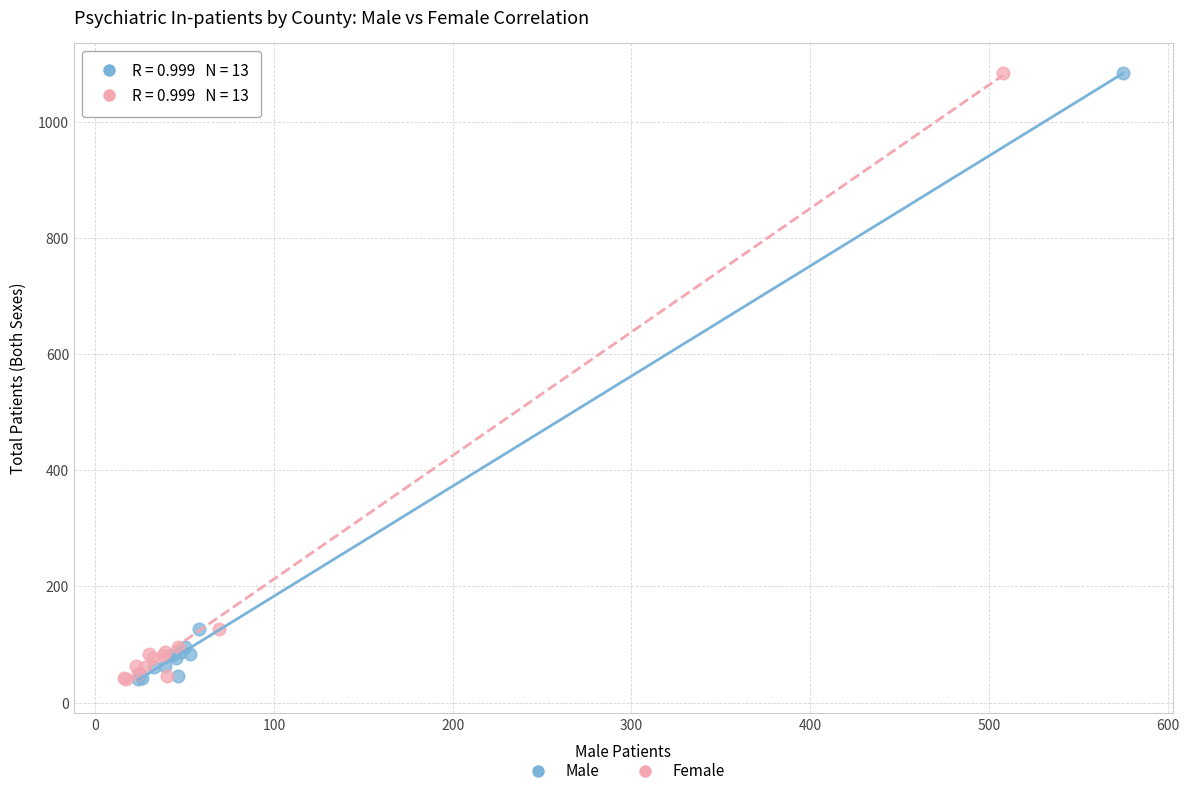

What are all the series names shown in the legend?

Male, Female